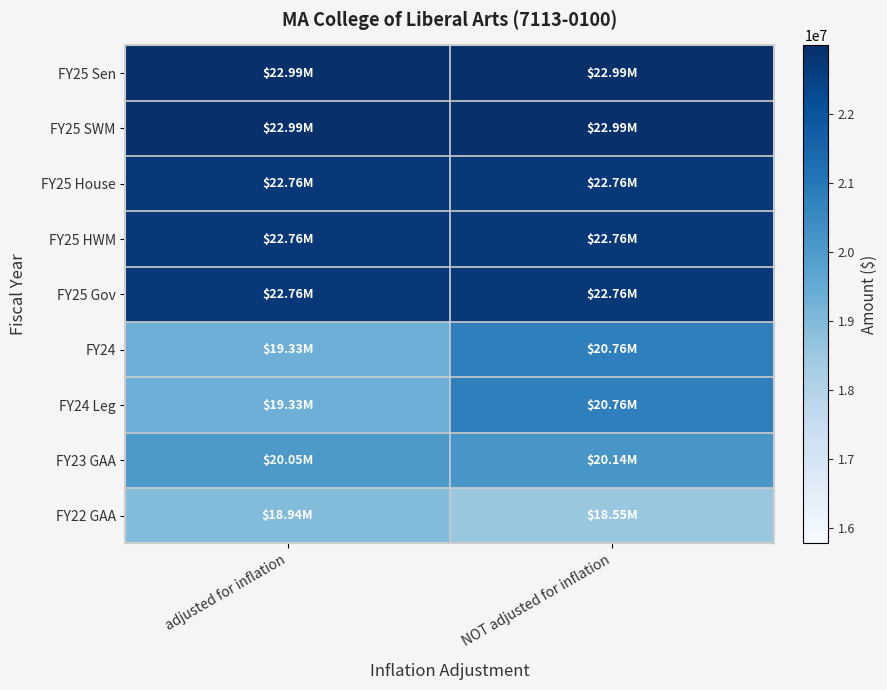

Reading left to right, transcribe all the data shown in this chart.

FY25 Sen: adjusted for inflation=22989994	NOT adjusted for inflation=22989994
FY25 SWM: adjusted for inflation=22989994	NOT adjusted for inflation=22989994
FY25 House: adjusted for inflation=22761133	NOT adjusted for inflation=22761133
FY25 HWM: adjusted for inflation=22761133	NOT adjusted for inflation=22761133
FY25 Gov: adjusted for inflation=22761133	NOT adjusted for inflation=22761133
FY24: adjusted for inflation=19332203	NOT adjusted for inflation=20763485
FY24 Leg: adjusted for inflation=19332203	NOT adjusted for inflation=20763485
FY23 GAA: adjusted for inflation=20046122	NOT adjusted for inflation=20139258
FY22 GAA: adjusted for inflation=18940096	NOT adjusted for inflation=18554535